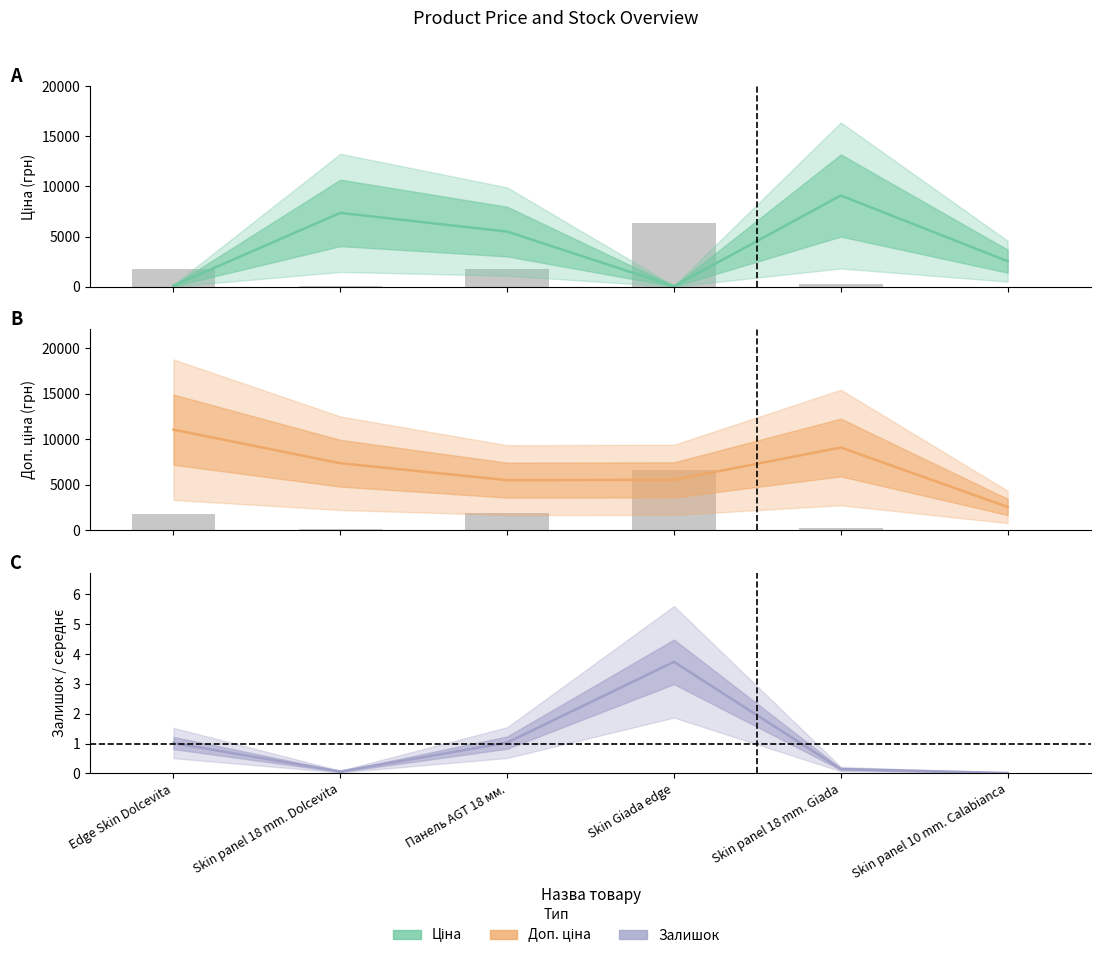

What is the sum of the Ціна values at Edge Skin Dolcevita and Skin panel 18 mm. Giada?

9202.6